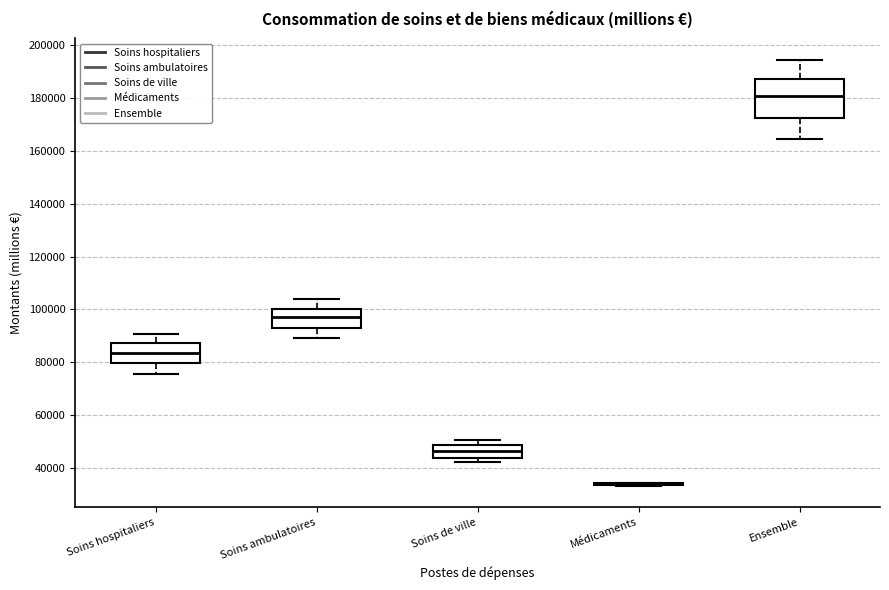

Reading left to right, transcribe this box plot: for each box, give where its median line is, the range the box spans, and where its two whiskers end, as read against the y-axis. The values are not printed on the chart, so give them approximately, as read against the axis.

Soins hospitaliers: median 84000, box 80000 to 88000, whiskers 76000 to 90000
Soins ambulatoires: median 98000, box 92000 to 100000, whiskers 90000 to 104000
Soins de ville: median 46000, box 44000 to 48000, whiskers 42000 to 50000
Médicaments: box collapsed to a line at 34000, whiskers 34000 to 34000
Ensemble: median 180000, box 172000 to 188000, whiskers 164000 to 194000